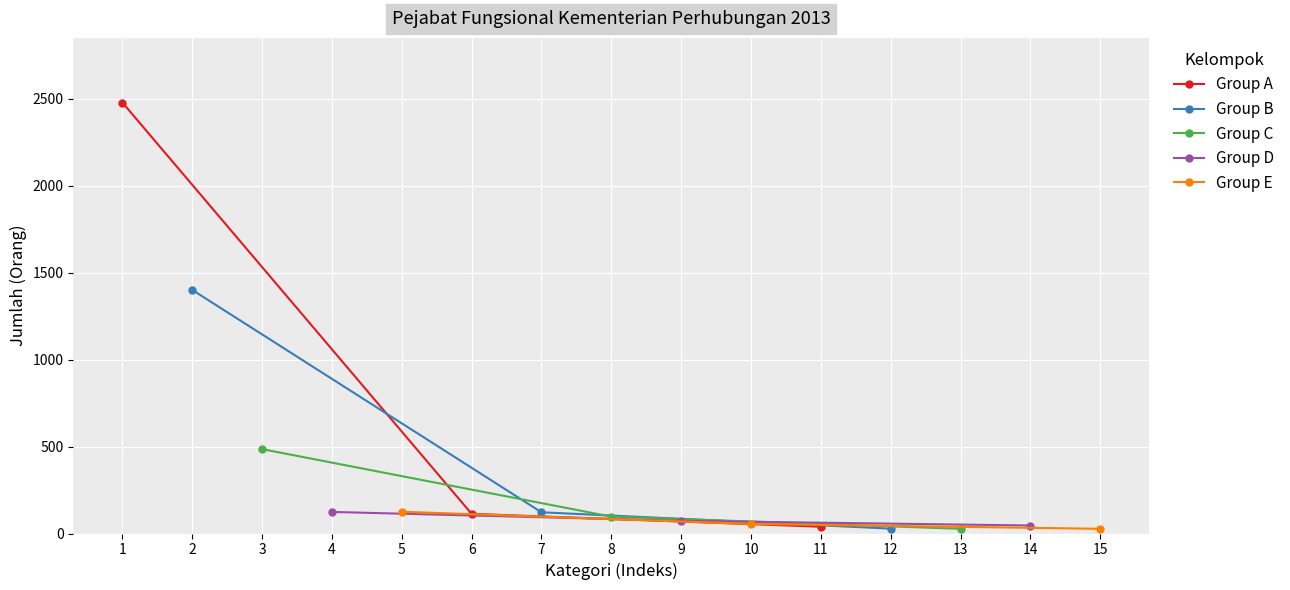

True or false: Group B has a value of 28 at 12.

True